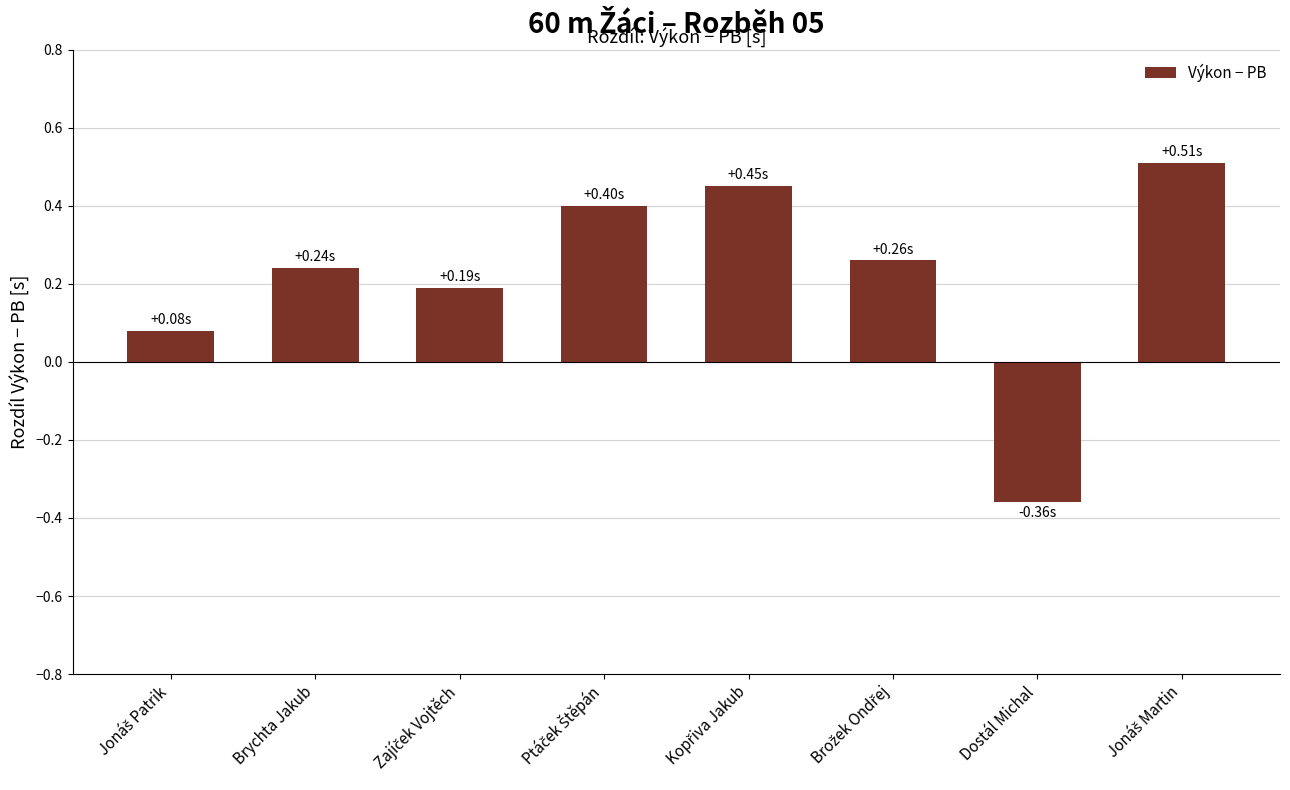

What is the difference between the maximum and minimum values?

0.9